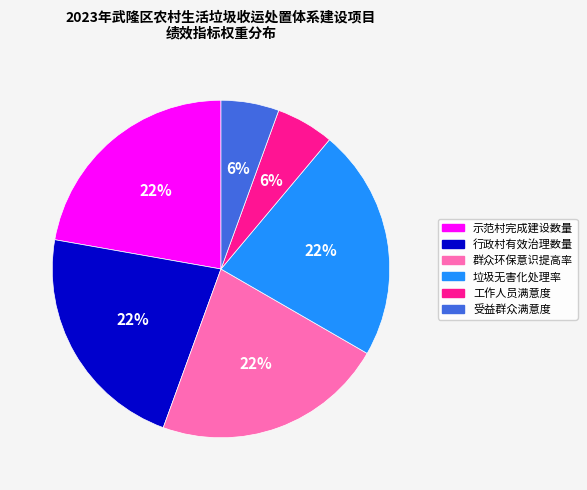

The 工作人员满意度 slice represents 6% of the pie. True or false?

True